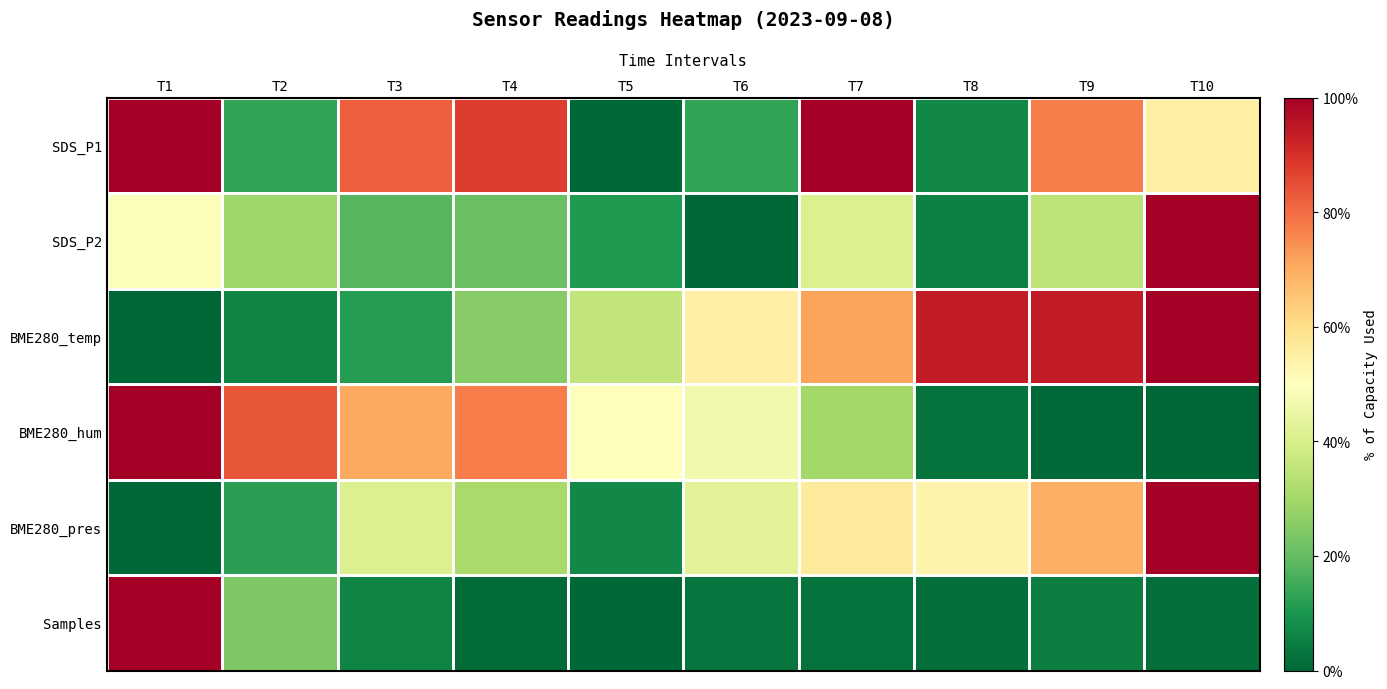

List the series in order of their peak value, highest first.

SDS_P1, SDS_P2, BME280_temp, BME280_hum, BME280_pres, Samples